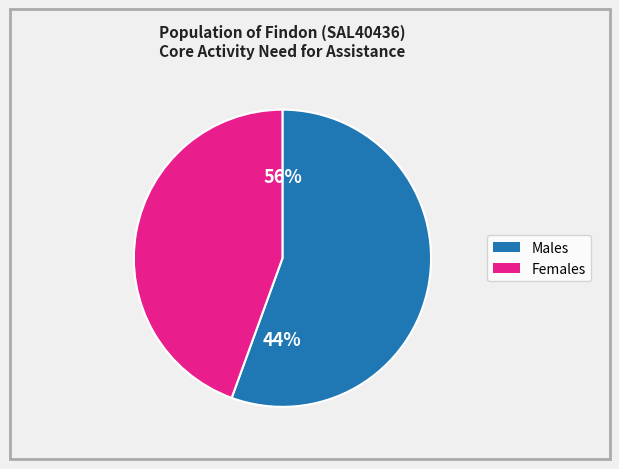

Which category has the smallest portion of the pie?

Females